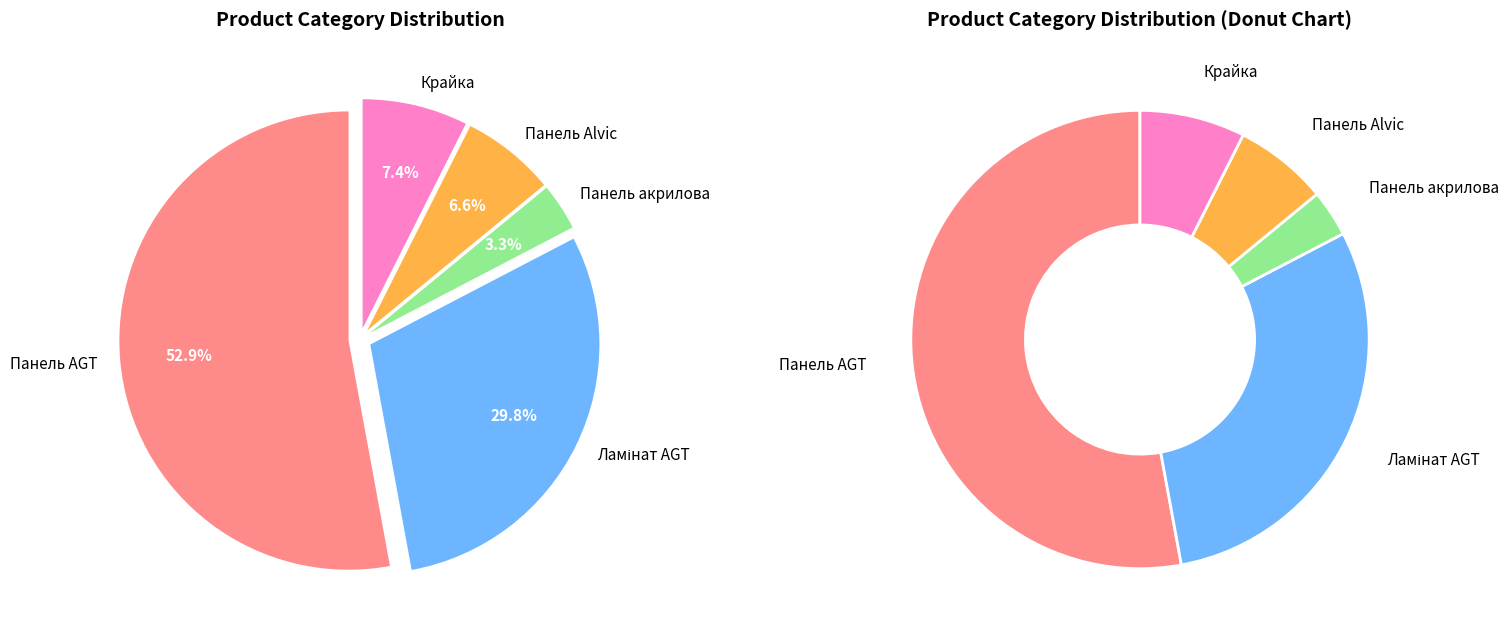

How many slices are in this pie chart?

5